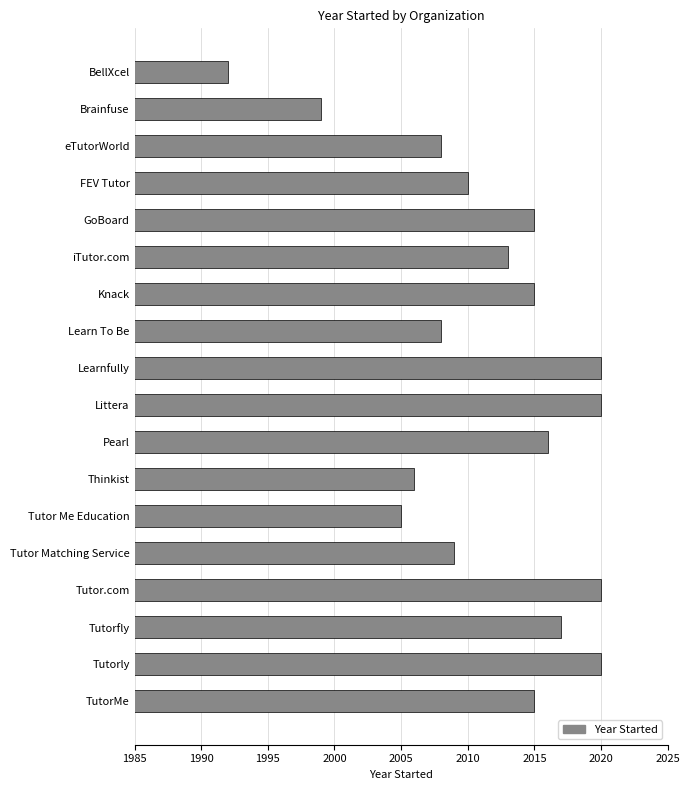

Does the chart contain stacked bars?

No